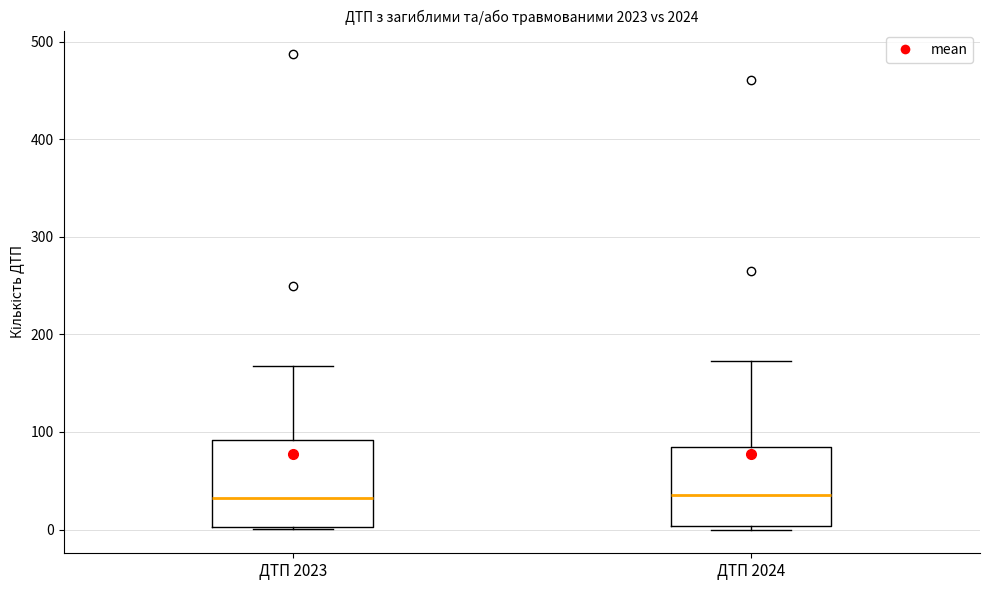

Reading left to right, transcribe this box plot: for each box, give where its median line is, the range the box spans, and where its two whiskers end, as read against the y-axis. The values are not printed on the chart, so give them approximately, as read against the axis.

ДТП 2023: median 30, box 0 to 90, whiskers 0 to 170
ДТП 2024: median 40, box 0 to 80, whiskers 0 (just below the box's lower edge) to 170